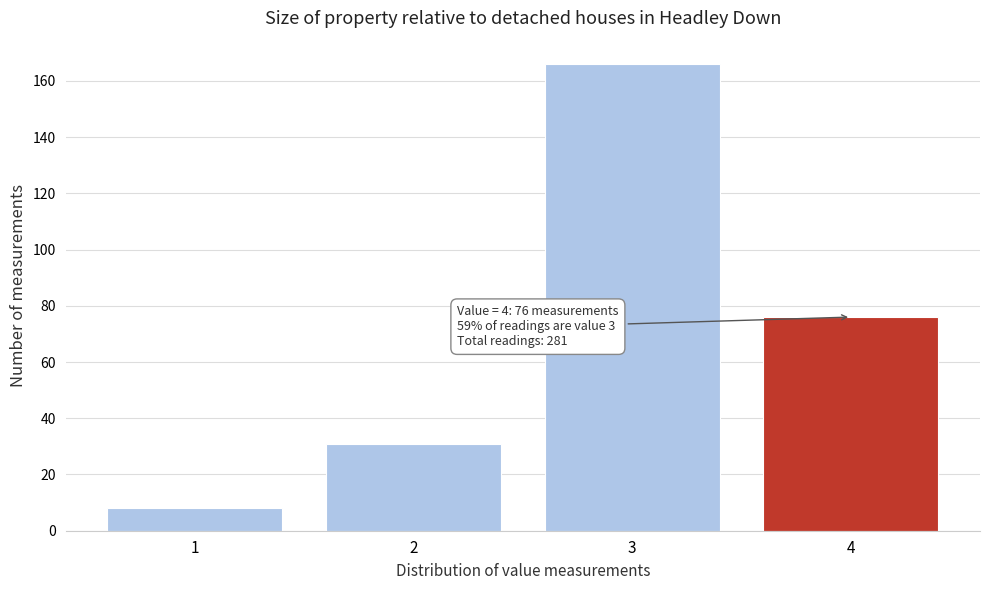

Reading left to right, list all the values displayed in this chart.

8	31	166	76